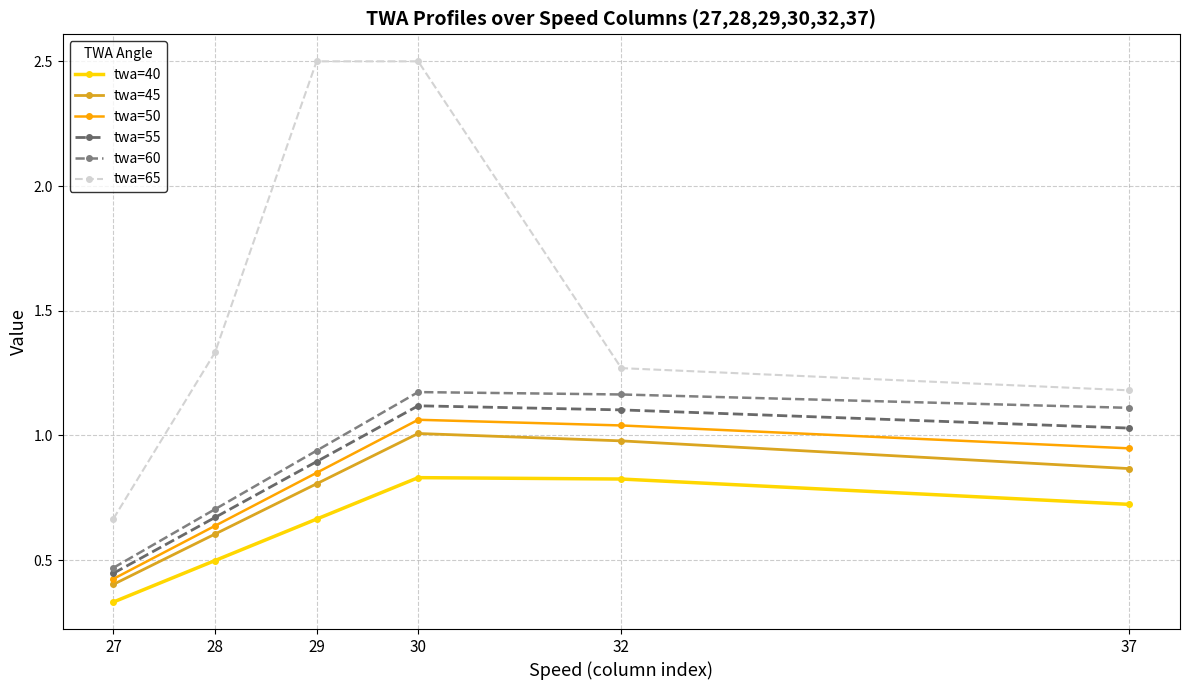

True or false: twa=40 and twa=45 intersect in this chart.

False